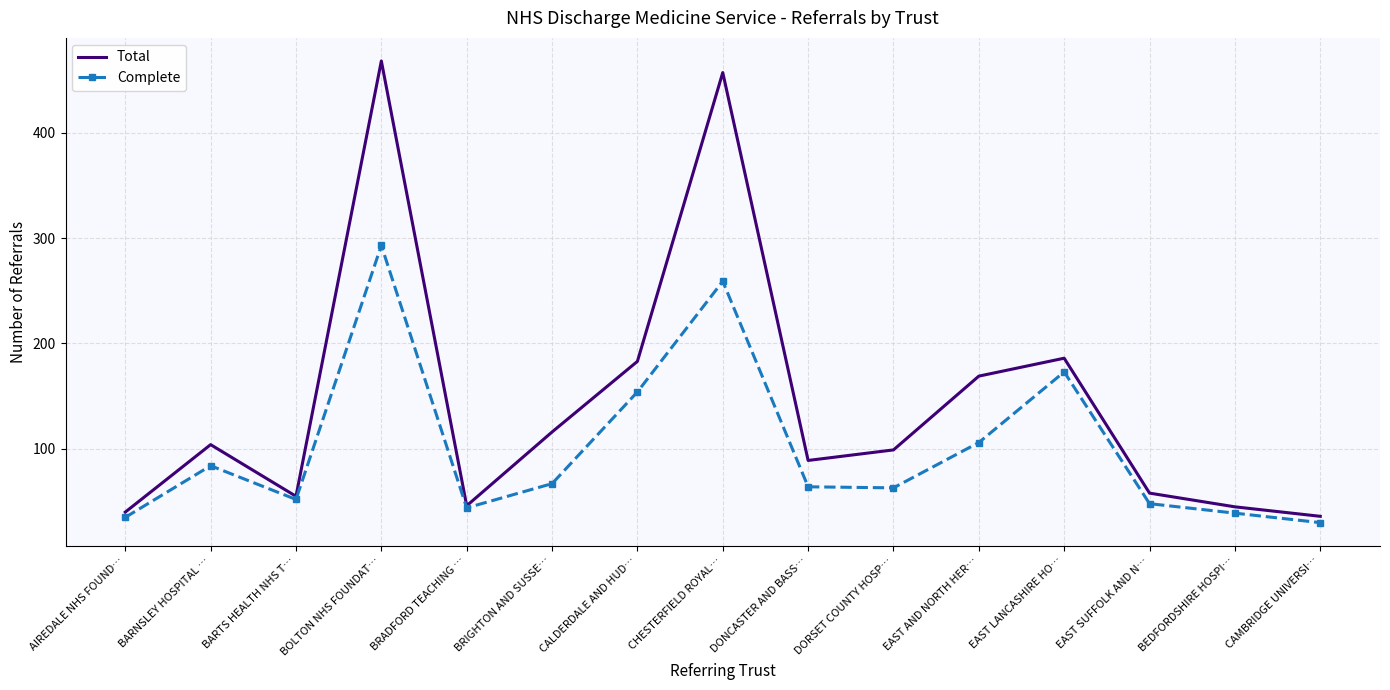

In Complete, how many points are higher than both neighbors (excluding endpoints)?

4